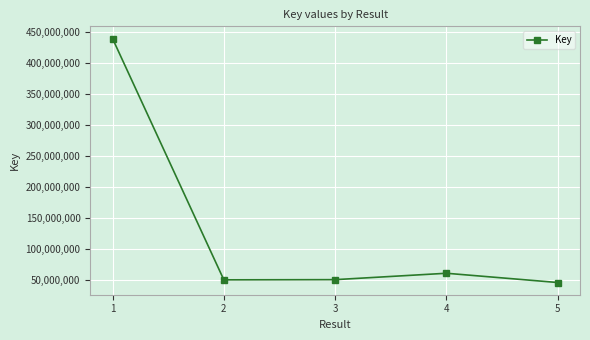

What is the difference between the maximum and minimum values?

394657233